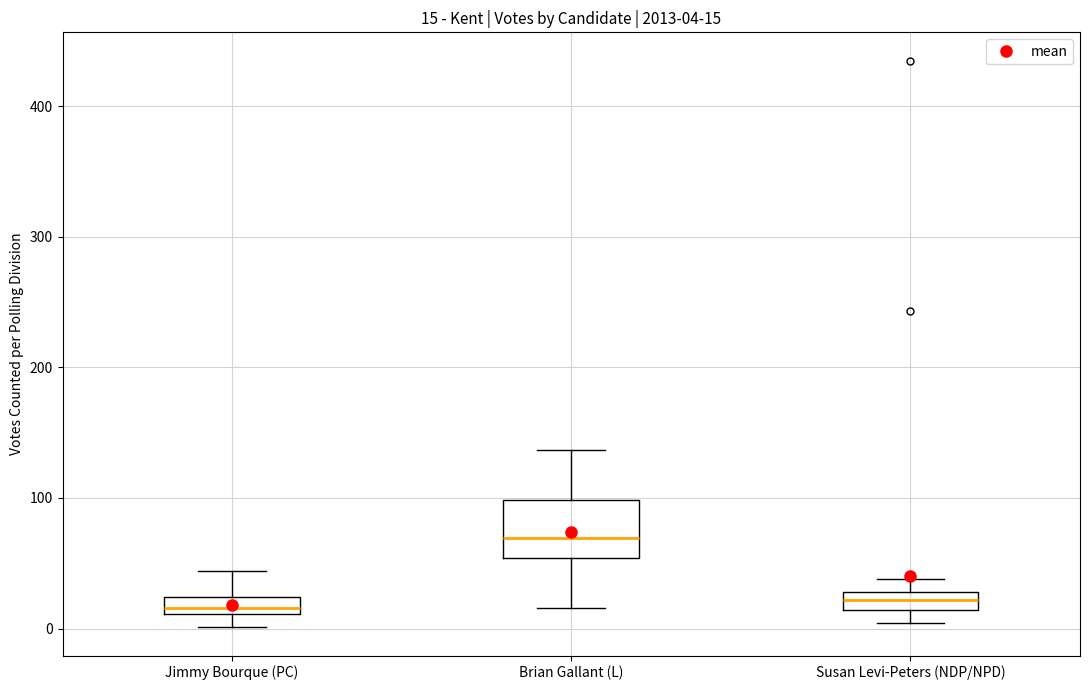

Which box's median line is the highest?

Brian Gallant (L)